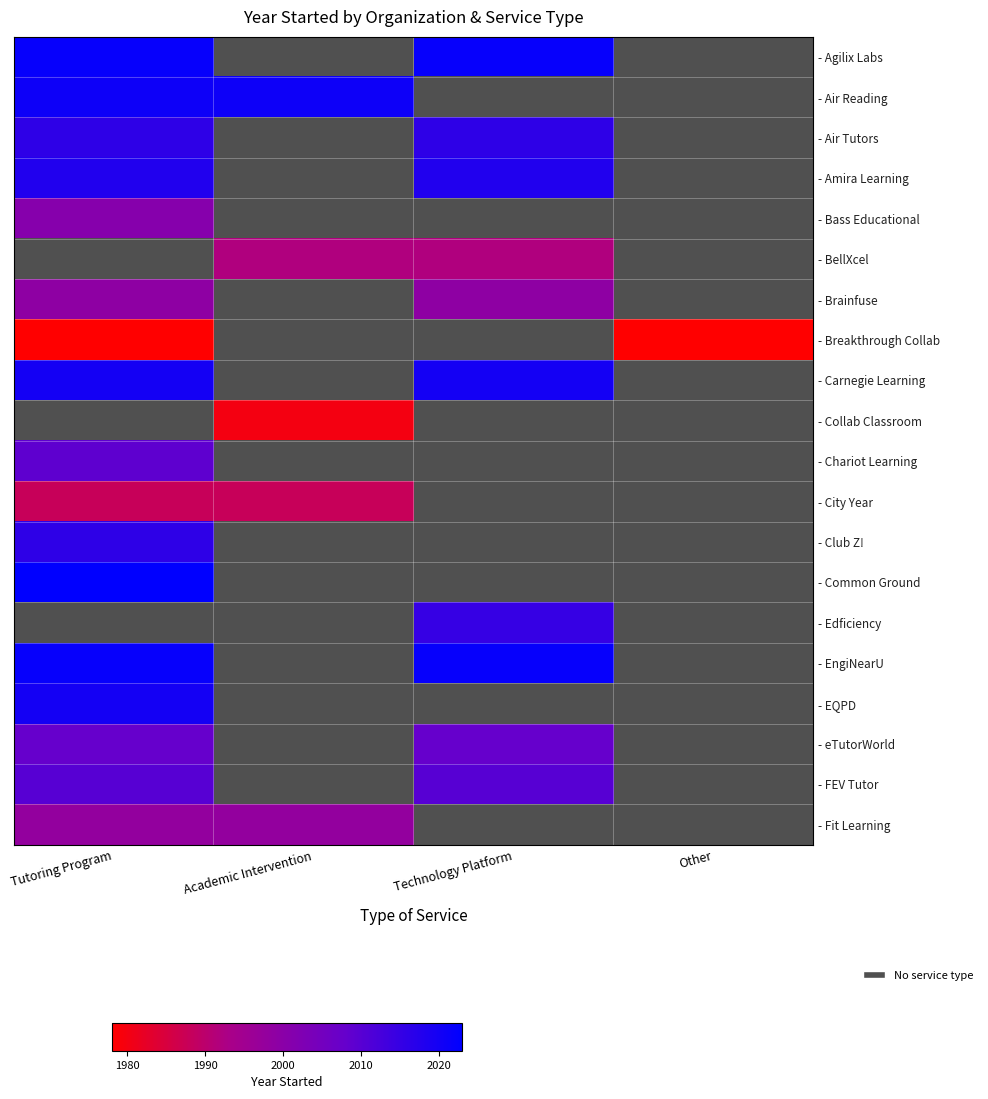

Is it true that - FEV Tutor equals 0 at Technology Platform?

True